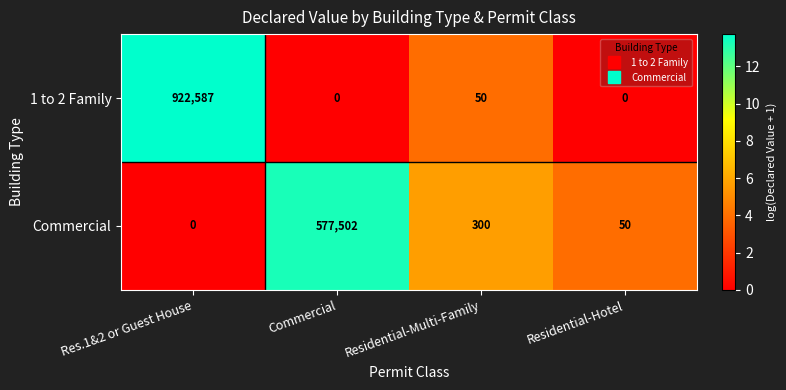

What is the difference between the maximum and minimum values in the Commercial series?

577502